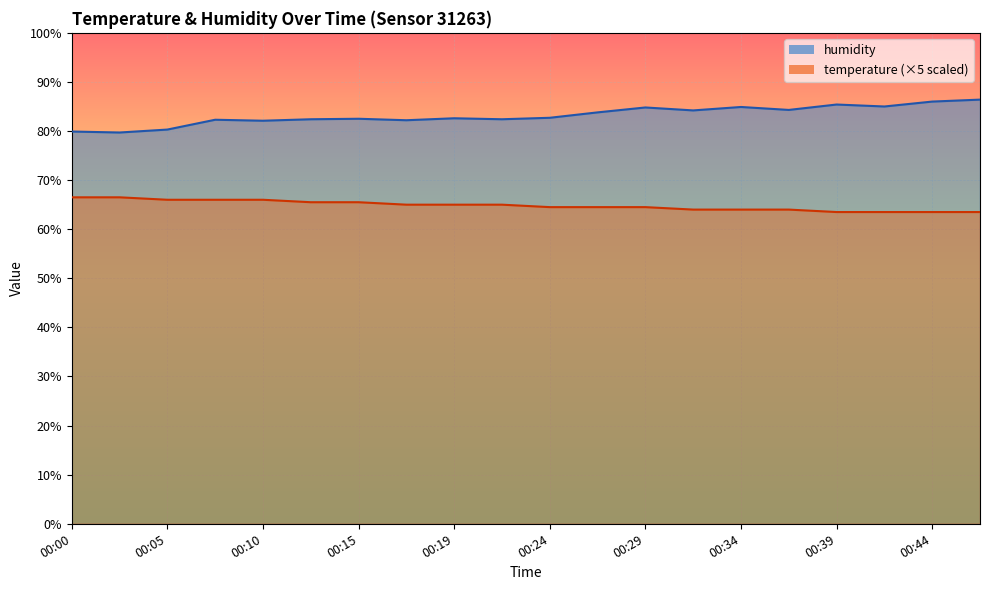

The temperature series shows 64.0 at 00:34. True or false?

True